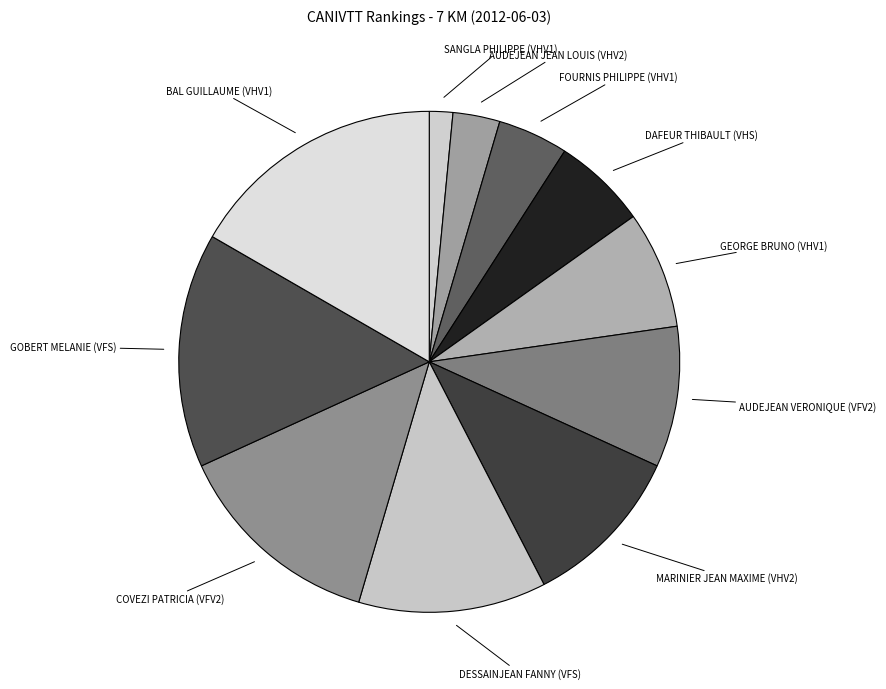

Between GOBERT MELANIE (VFS) and FOURNIS PHILIPPE (VHV1), which is larger?

GOBERT MELANIE (VFS)